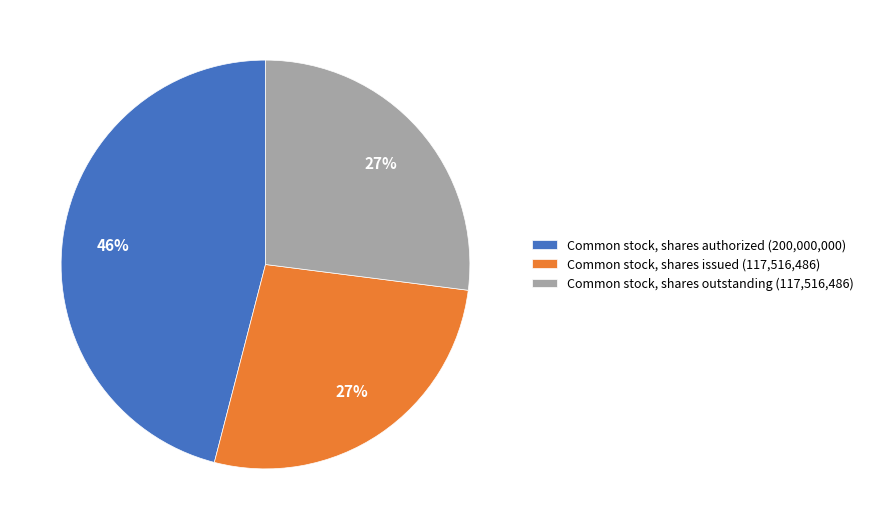

Is the sum of Common stock, shares authorized (200,000,000) and Common stock, shares issued (117,516,486) greater than half?

Yes